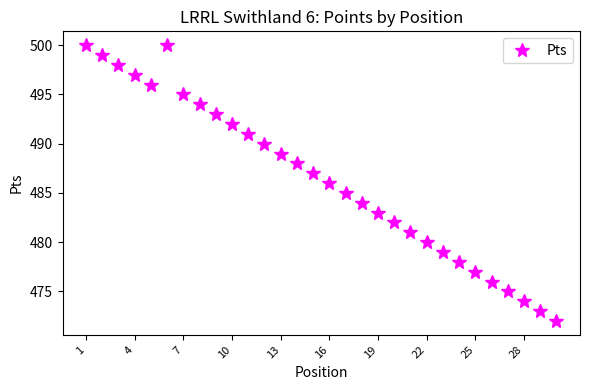

How many points are higher than both their immediate neighbors (excluding endpoints)?

1